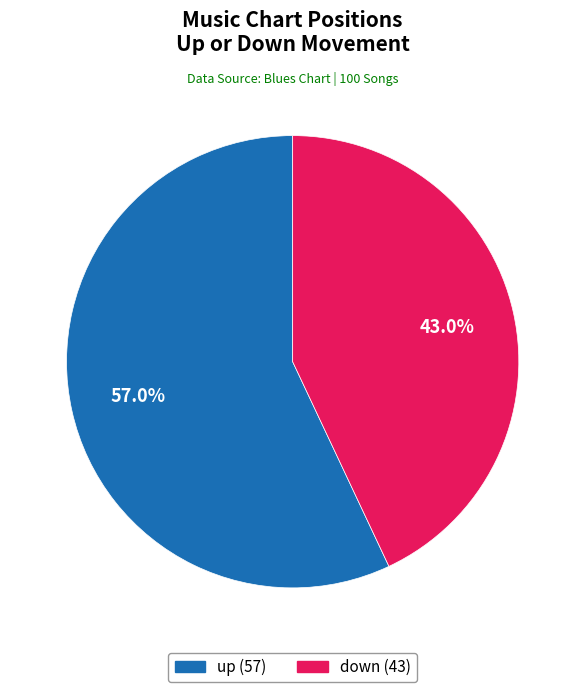

Is it true that down is 43% of the pie?

True